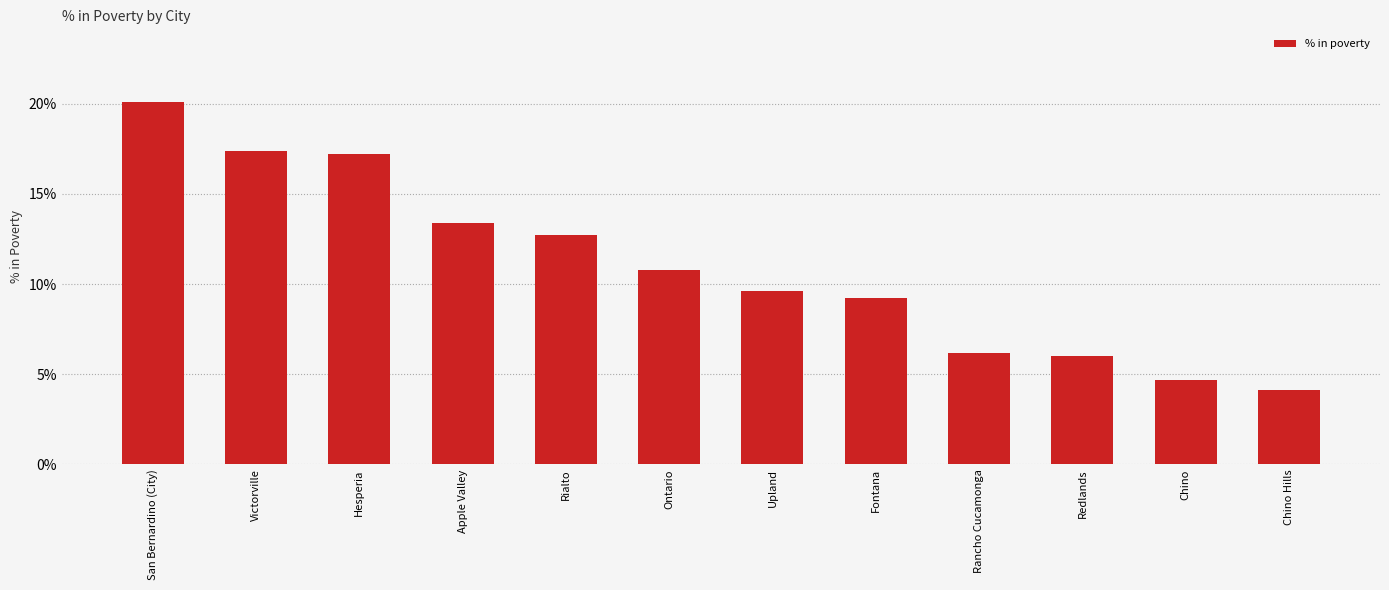

Does the chart contain any negative values?

No